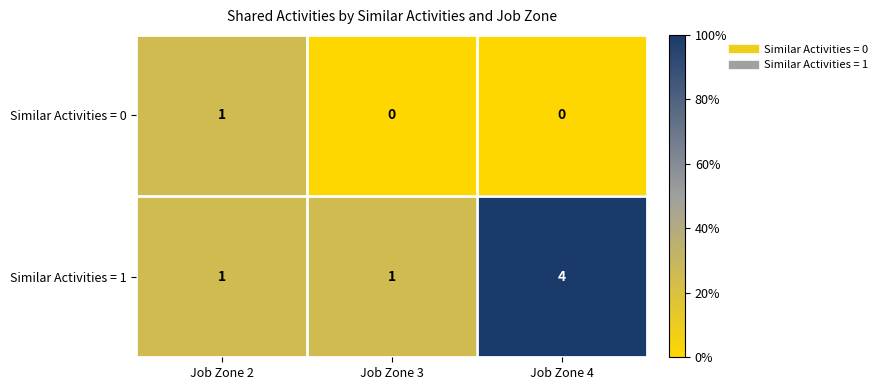

What is the total value across all series at Job Zone 2?

2